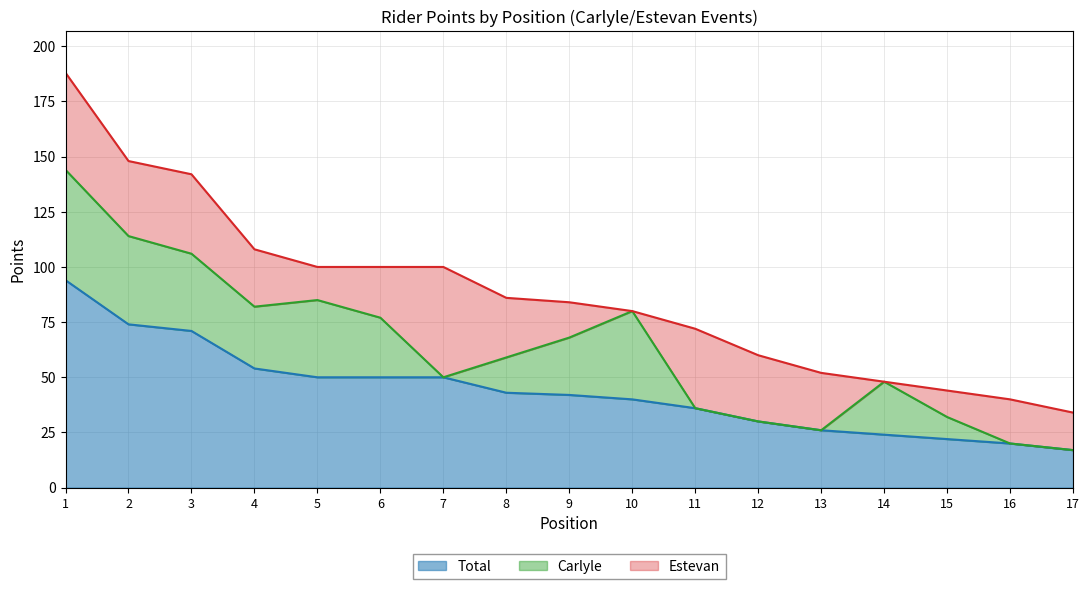

Reading left to right, what are all the values shown in this chart?

Total: 94	74	71	54	50	50	50	43	42	40	36	30	26	24	22	20	17
Carlyle: 50	40	35	28	35	27	0	16	26	40	0	0	0	24	10	0	0
Estevan: 44	34	36	26	15	23	50	27	16	0	36	30	26	0	12	20	17